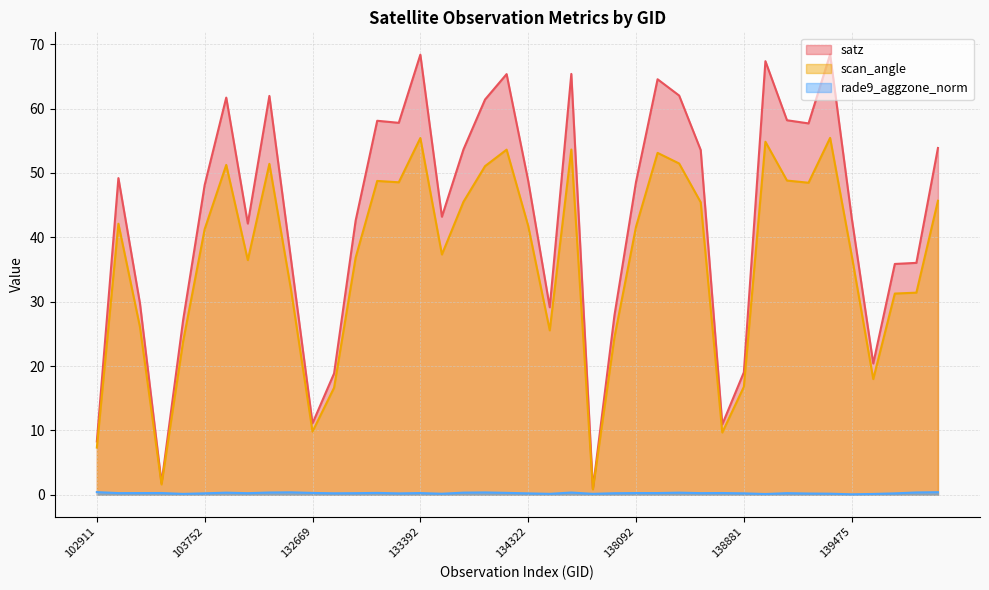

At how many categories does at least one series exceed 66?

3